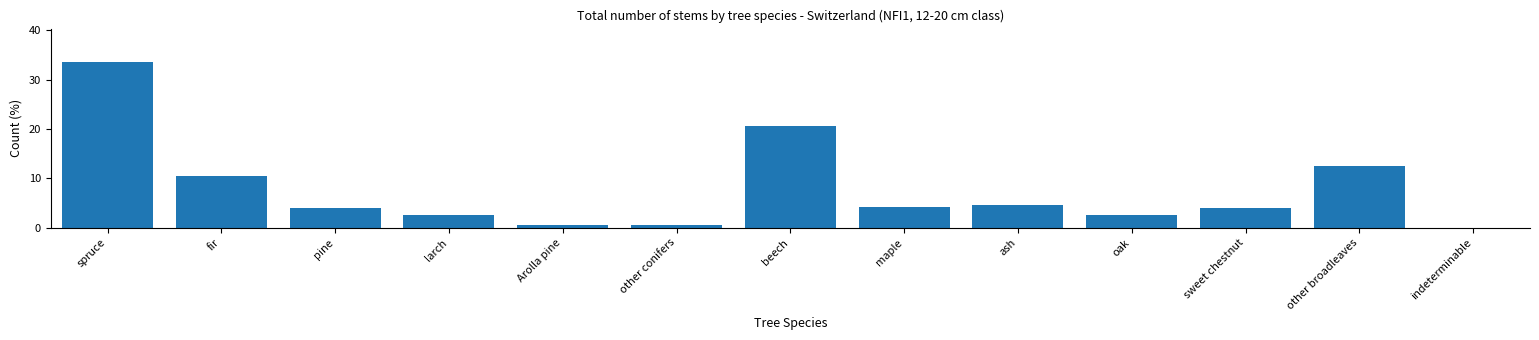

The value at other broadleaves is 12.5. True or false?

True